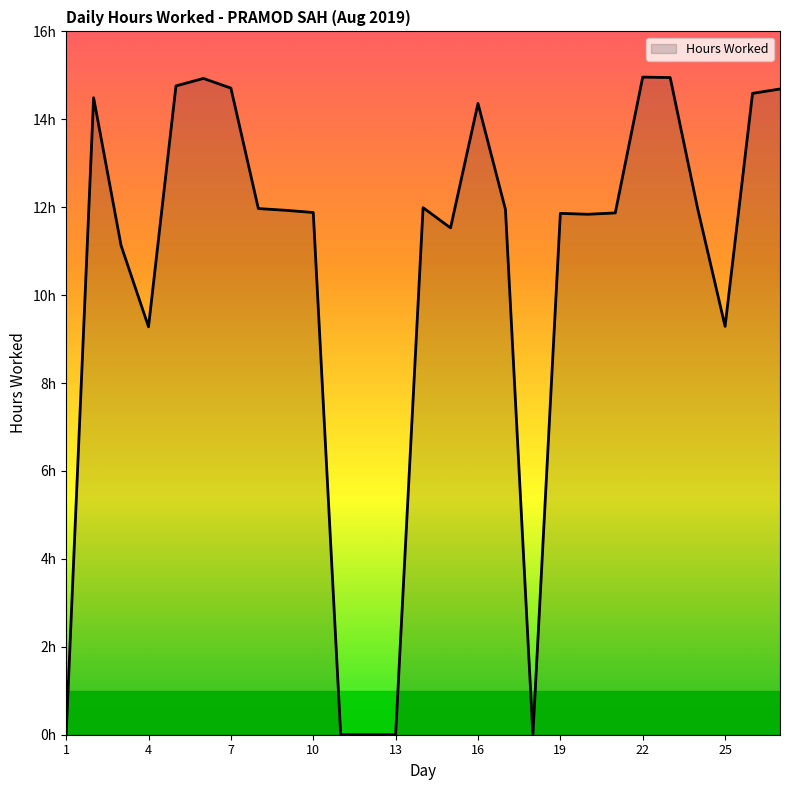

Does the chart display data point markers on the line(s)?

No